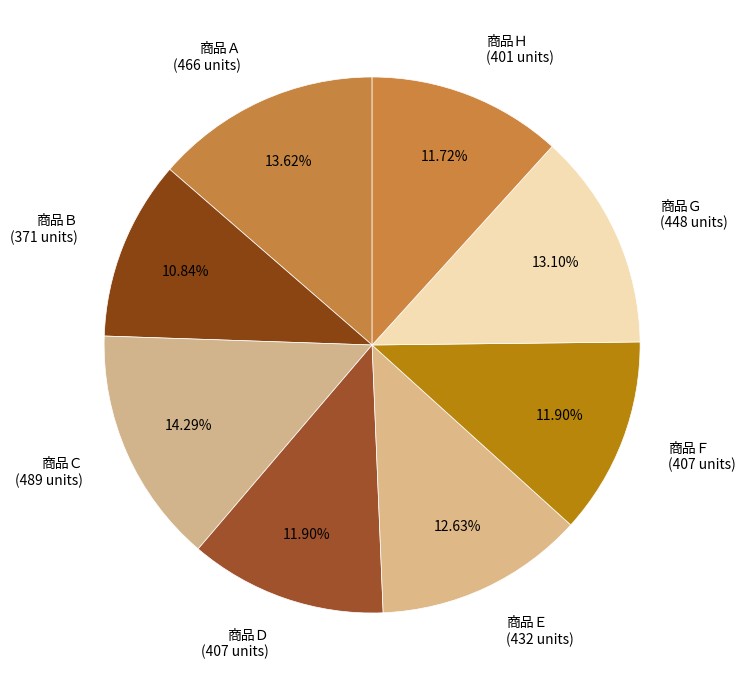

Which slice is the largest?

商品Ｃ